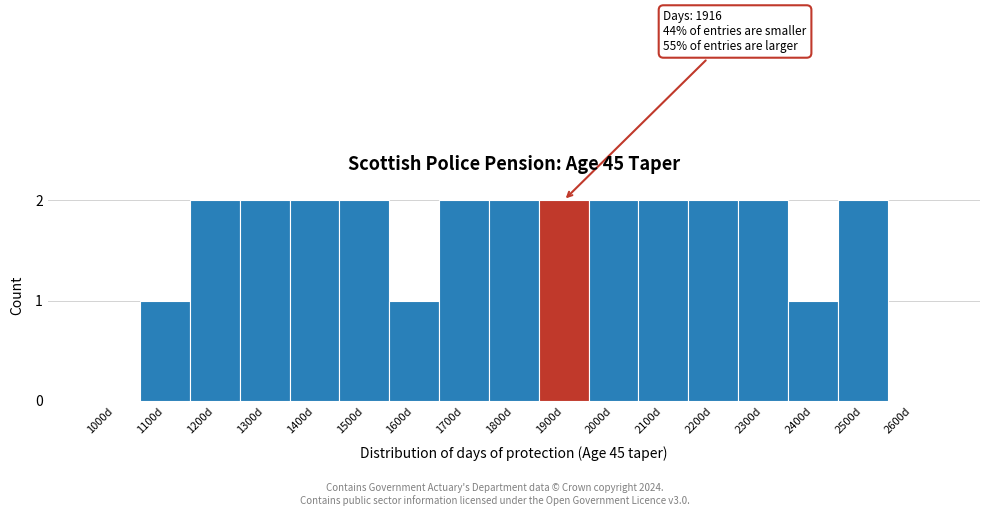

Reading left to right, transcribe all the data shown in this chart.

1000d=0	1100d=1	1200d=2	1300d=2	1400d=2	1500d=2	1600d=1	1700d=2	1800d=2	1900d=2	2000d=2	2100d=2	2200d=2	2300d=2	2400d=1	2500d=2	2600d=0